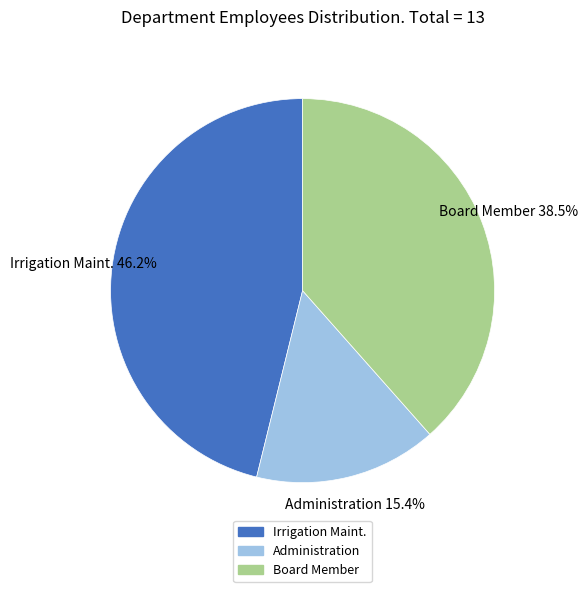

What percentage is the Irrigation Maint. slice, to the nearest percent?

46%